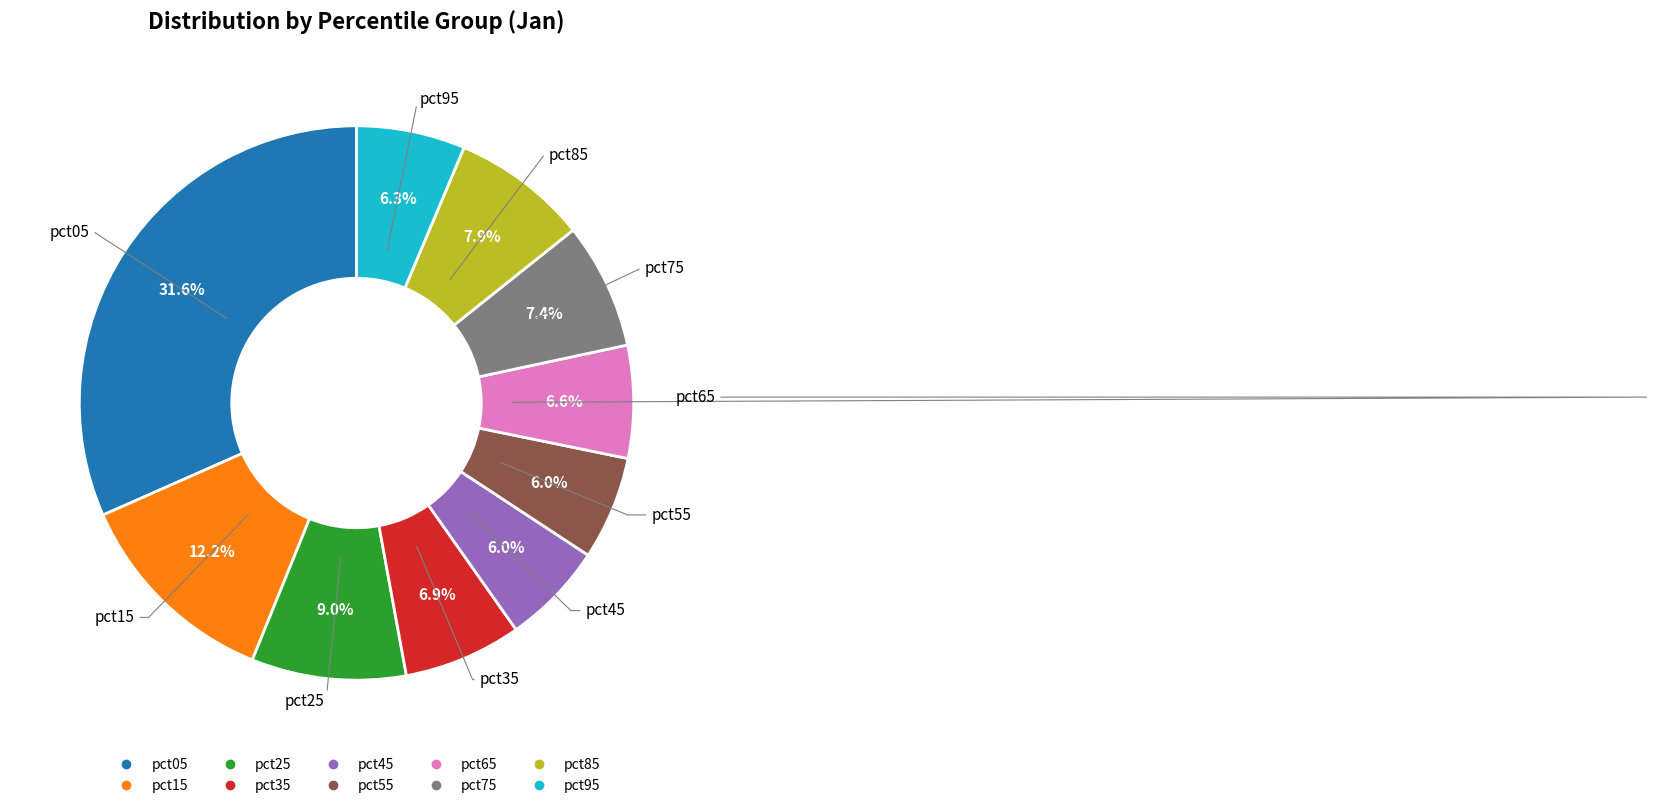

Which slice is the largest?

pct05